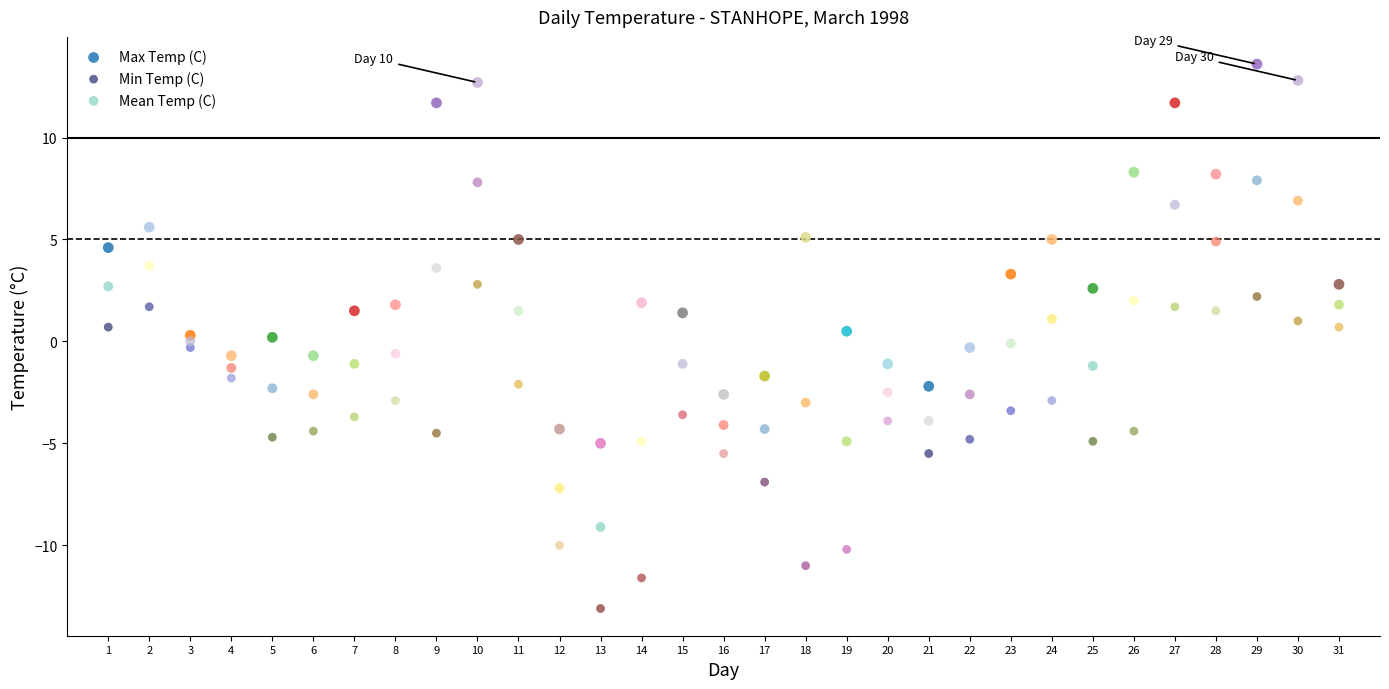

What are all the series names shown in the legend?

Max Temp (C), Min Temp (C), Mean Temp (C)